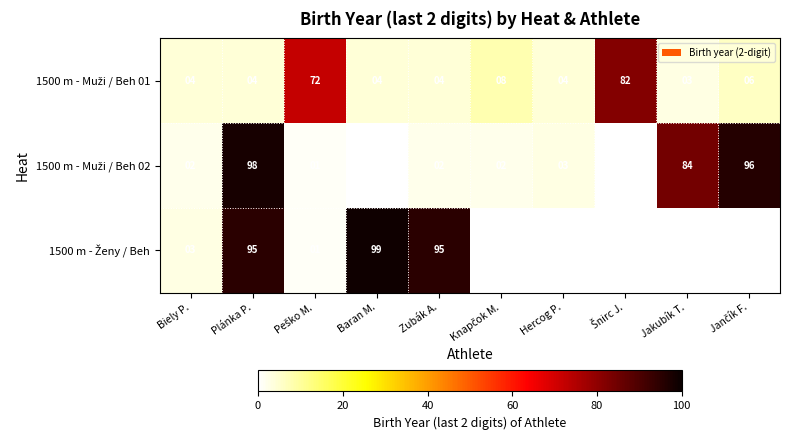

What is the difference between the highest and lowest values at Plánka P.?

94